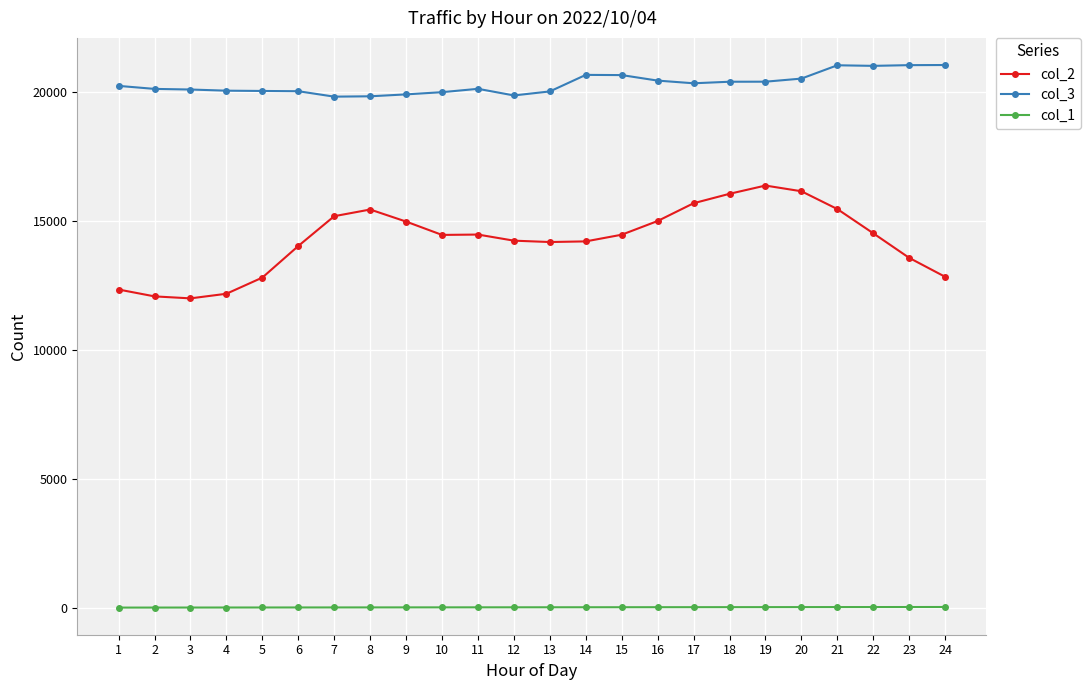

How many distinct data groups are displayed?

3